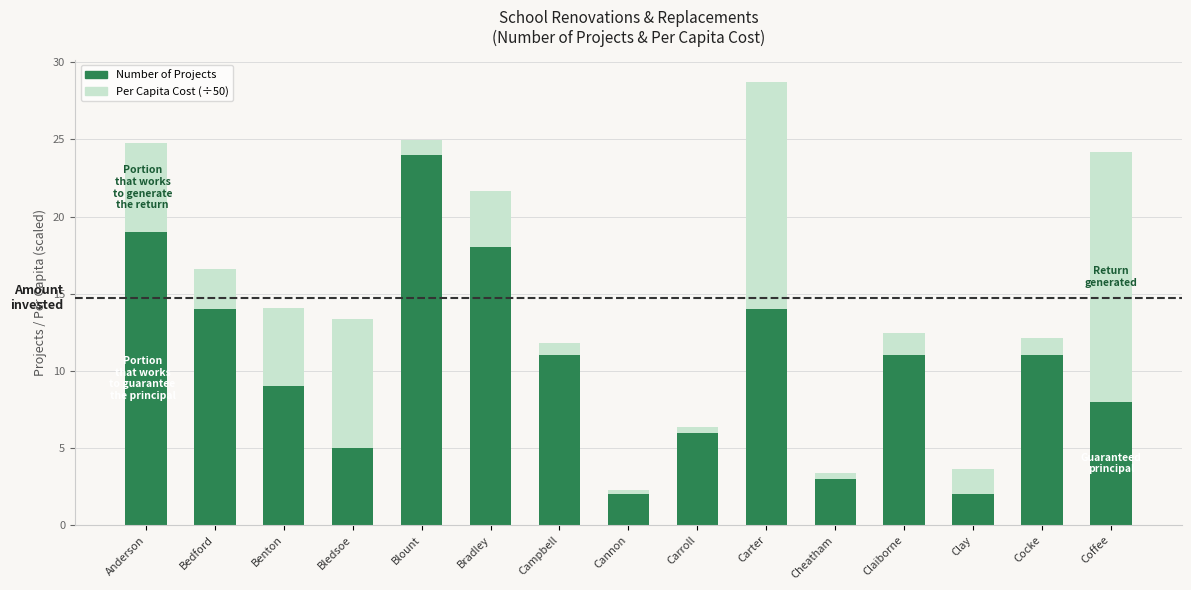

At which category is the sum across all series the highest?

Carter